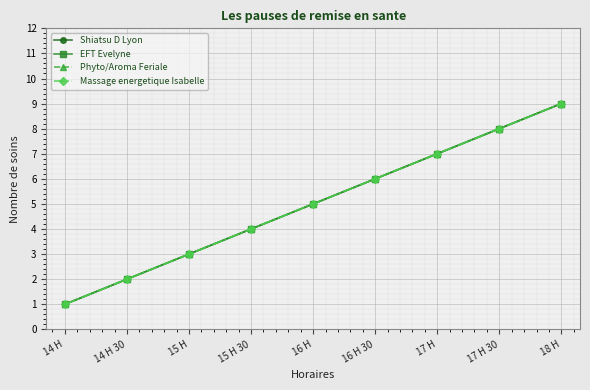

True or false: EFT Evelyne and Massage energetique Isabelle intersect in this chart.

False